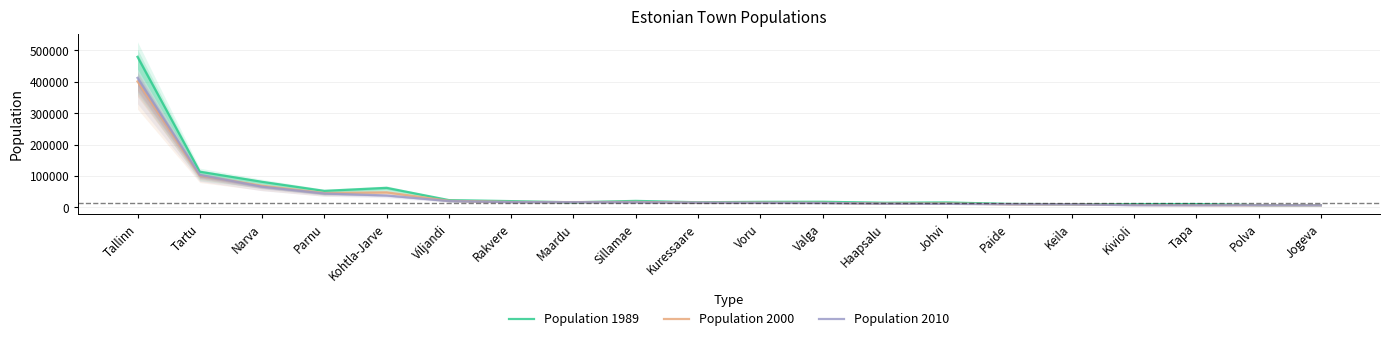

What is the label of the 8th point from the right?

Haapsalu